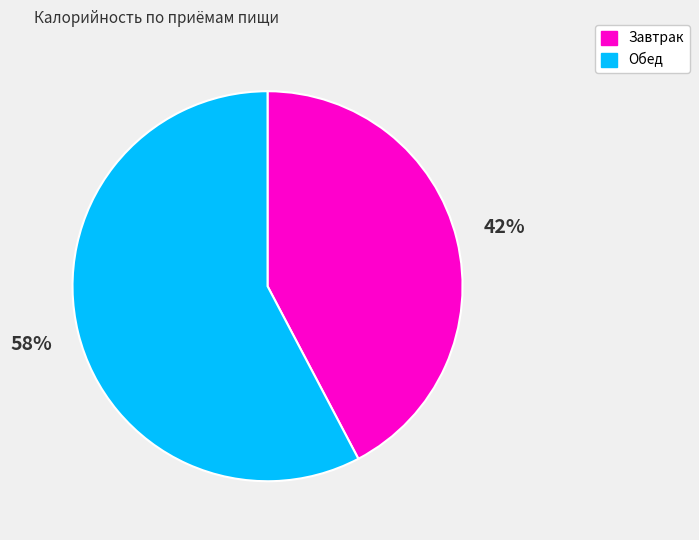

To the nearest percent, what is the average slice percentage?

50%